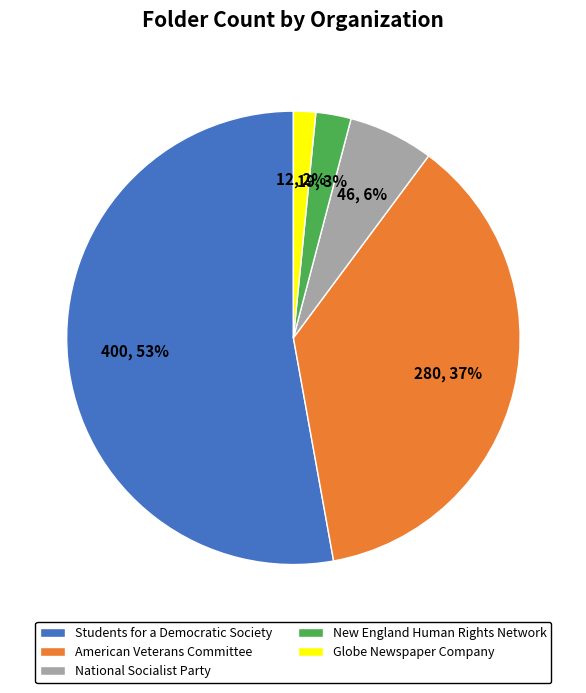

To the nearest percent, what is the difference between the New England Human Rights Network and American Veterans Committee slice percentages?

34%